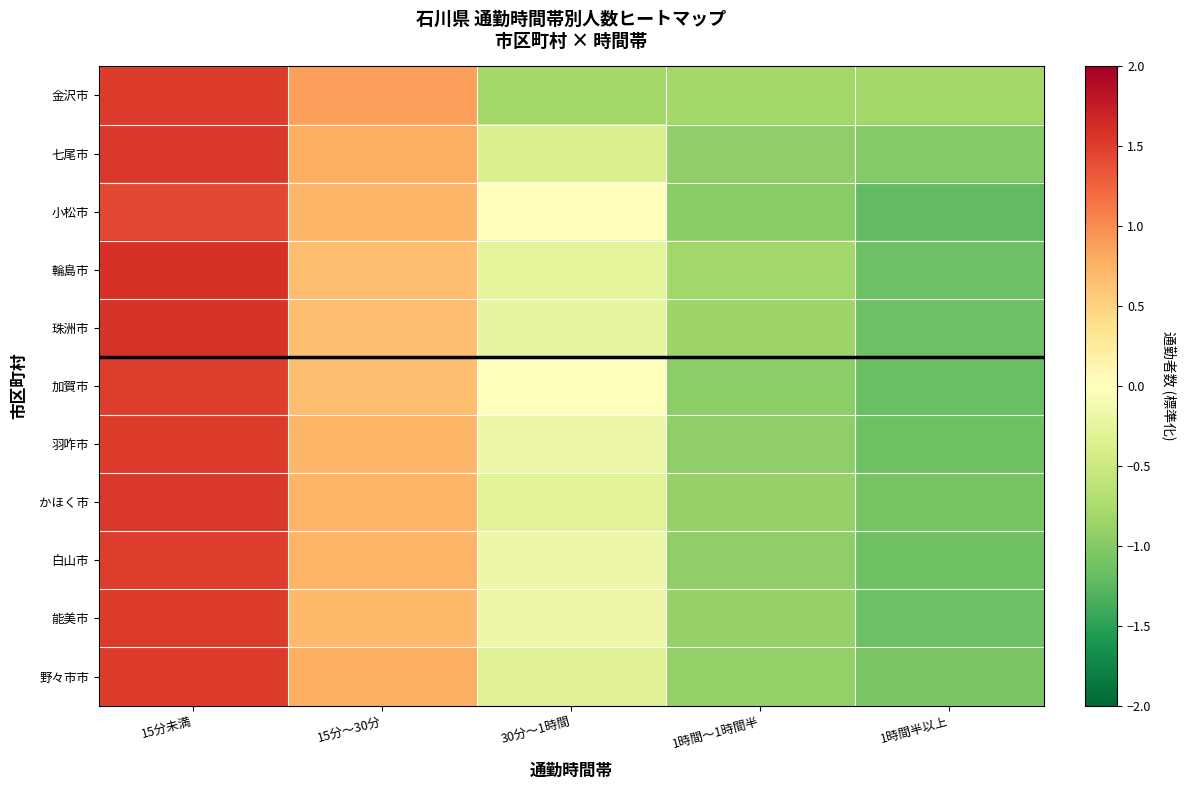

Rank the series by their maximum value, from lowest to highest.

小松市, 加賀市, 白山市, 羽咋市, 野々市市, 金沢市, 能美市, 七尾市, かほく市, 珠洲市, 輪島市